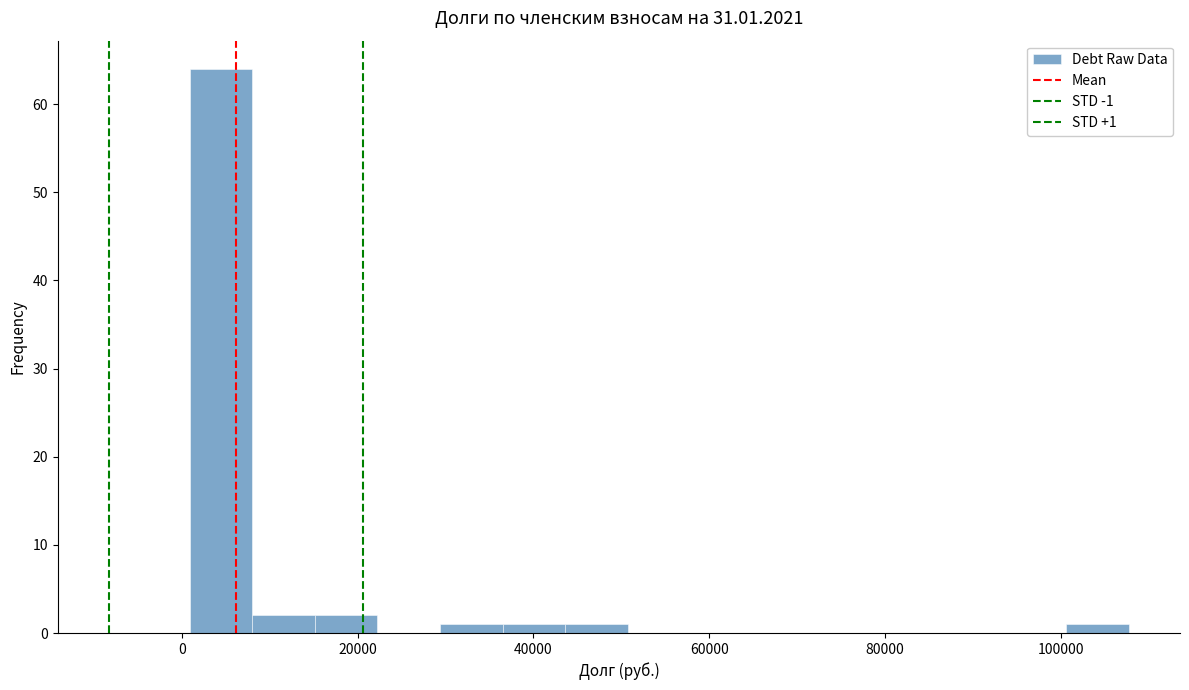

Around what value on the x-axis is the tallest bar? Give the approximate position of its centre, as read against the axis.

4000